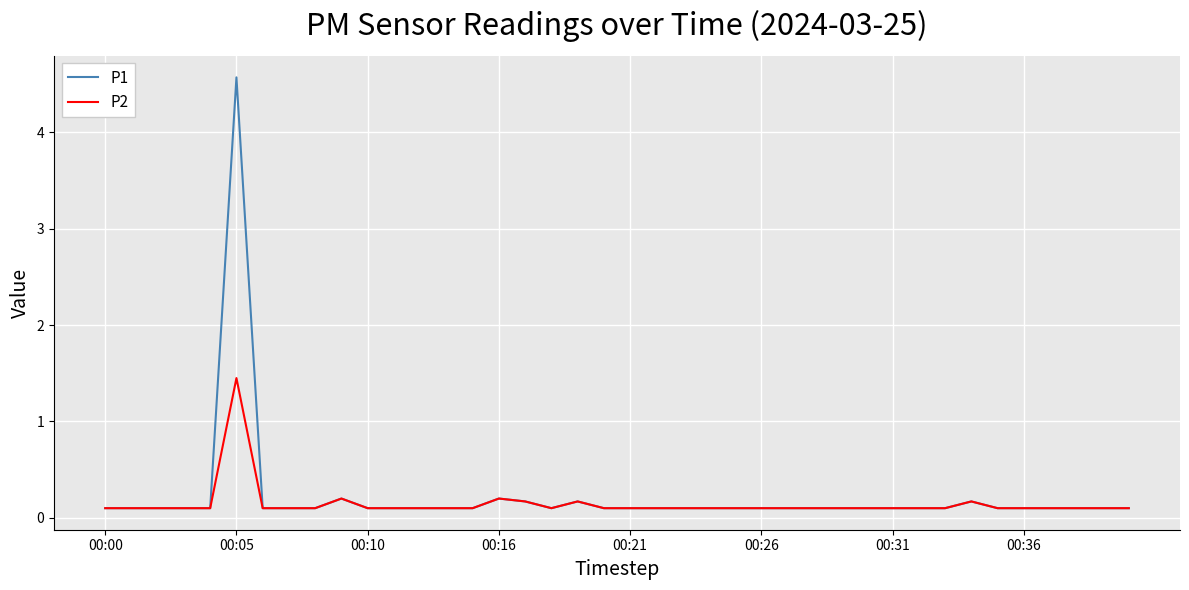

What is the maximum value for P1?

4.6